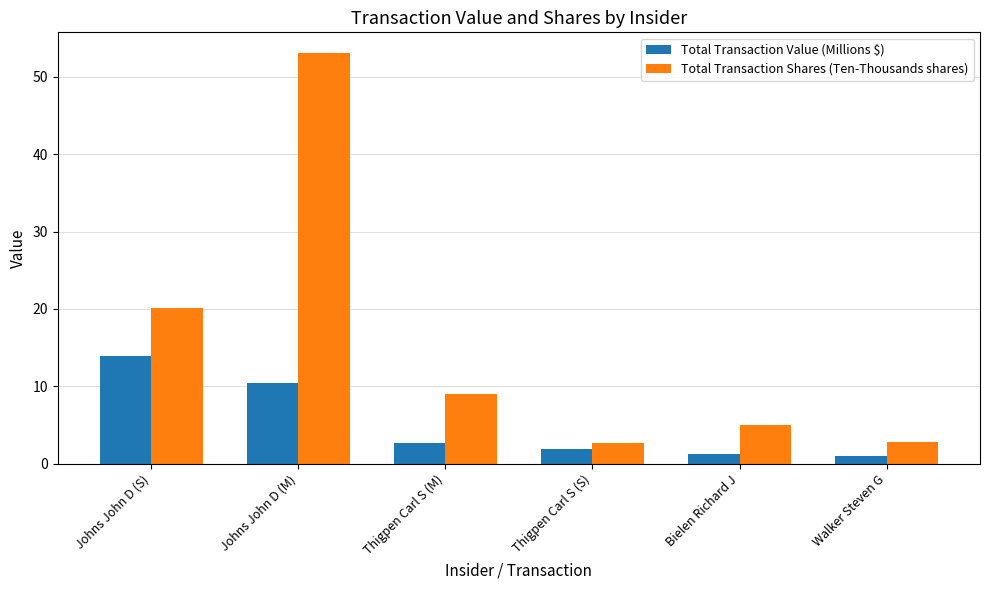

At which category is the sum across all series the highest?

Johns John D (M)